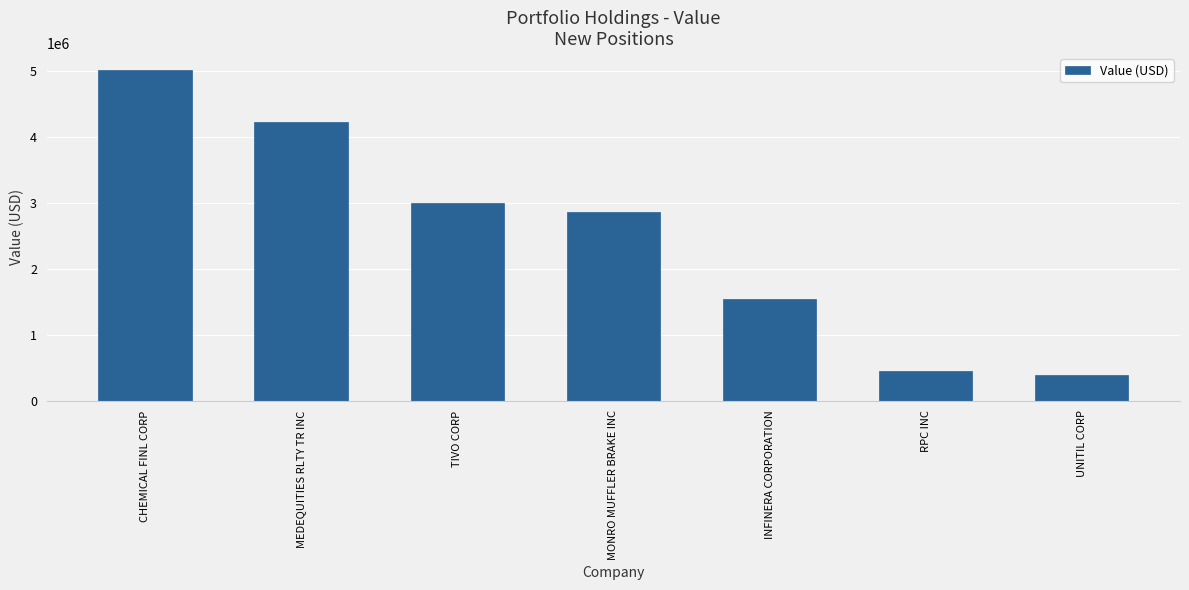

List the labels in order of value, smallest first.

UNITIL CORP, RPC INC, INFINERA CORPORATION, MONRO MUFFLER BRAKE INC, TIVO CORP, MEDEQUITIES RLTY TR INC, CHEMICAL FINL CORP